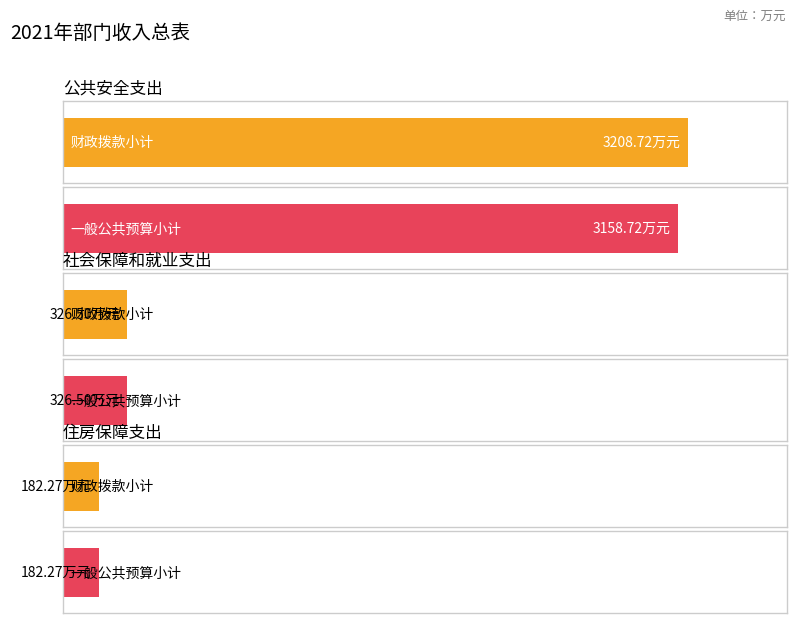

What is the difference between the second highest and minimum values in the 一般公共预算 series?

144.2